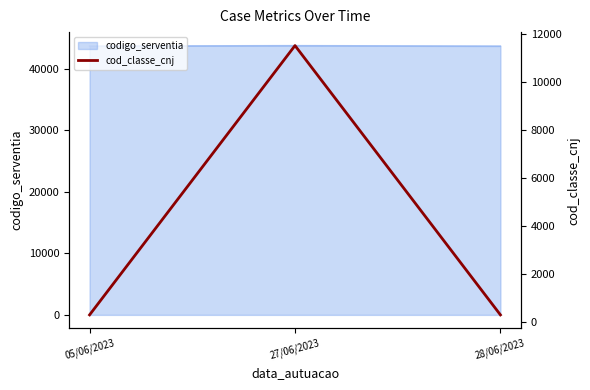

What is the value of the 2nd point from the left?

11528